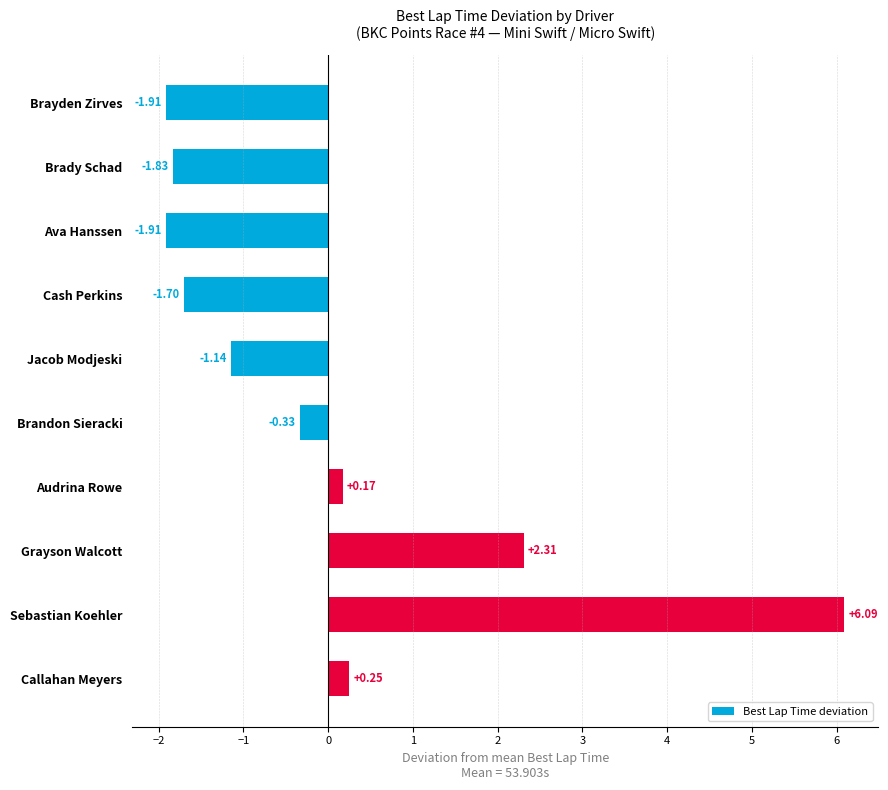

What is the difference between the maximum and minimum values?

8.0